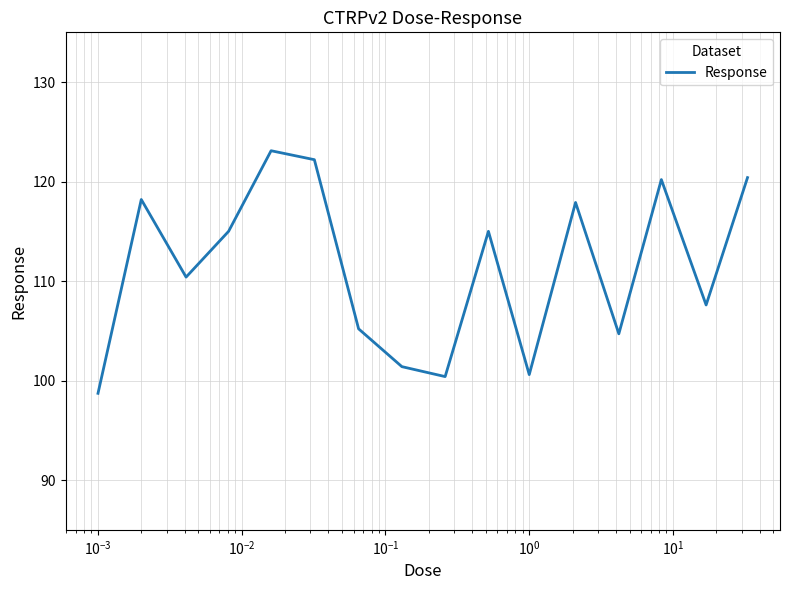

What is the difference between the maximum and minimum values?

24.4